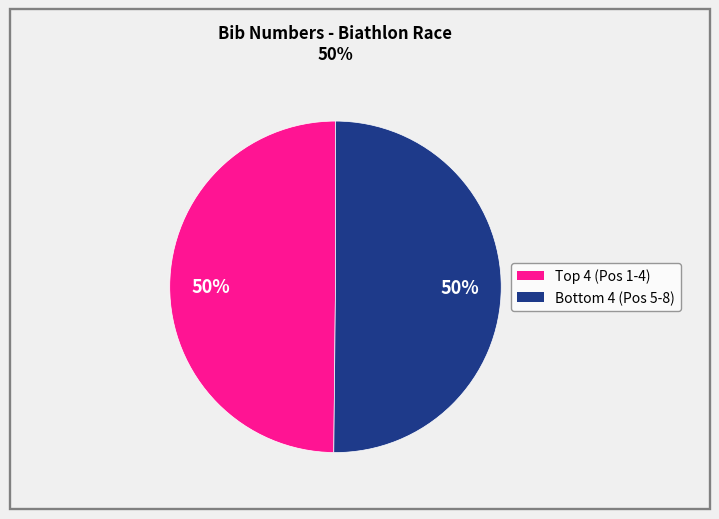

To the nearest percent, what is the average slice percentage?

50%